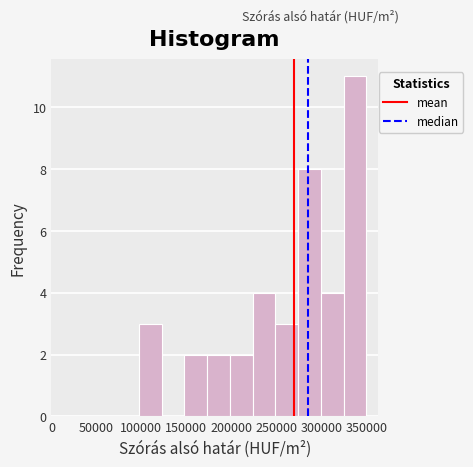

Reading left to right, transcribe this chart: for each bar, give the range it covers on the x-axis and its height. Neither the bar edges nor the heights are printed on the chart, so give them approximately, as read against the axes.

95000 to 125000: 3
125000 to 150000: 0
150000 to 175000: 2
175000 to 200000: 2
200000 to 225000: 2
225000 to 250000: 4
250000 to 275000: 3
275000 to 300000: 8
300000 to 325000: 4
325000 to 350000: 11